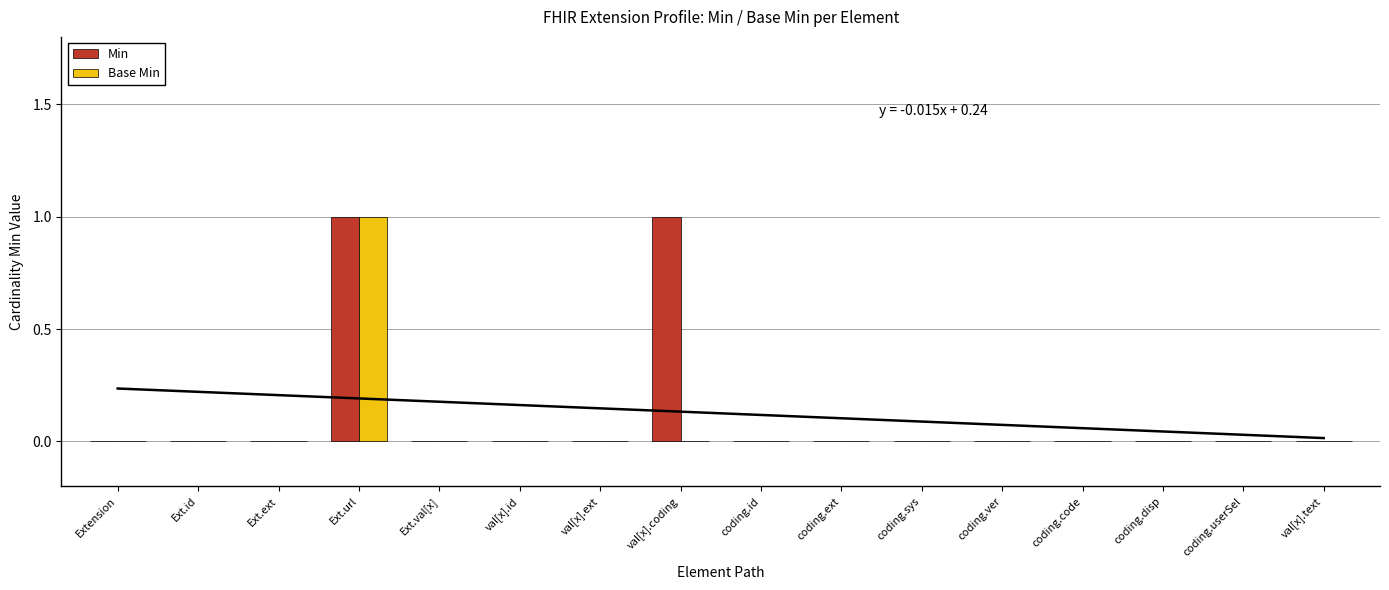

What is the label of the 14th bar from the left?

coding.disp